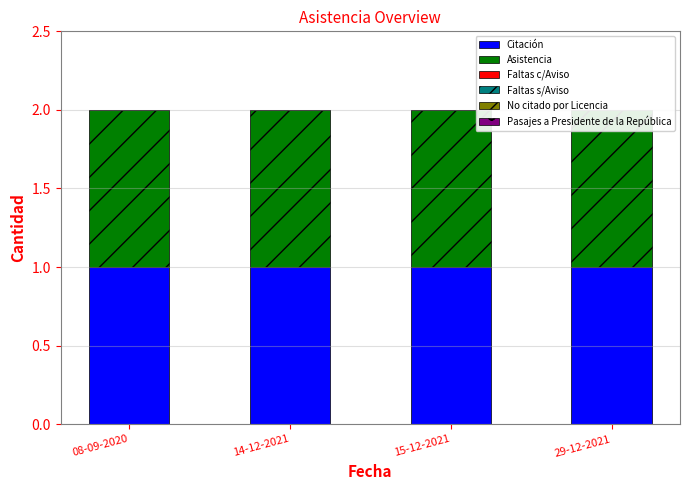

At which label is Faltas c/Aviso closest to 0?

08-09-2020